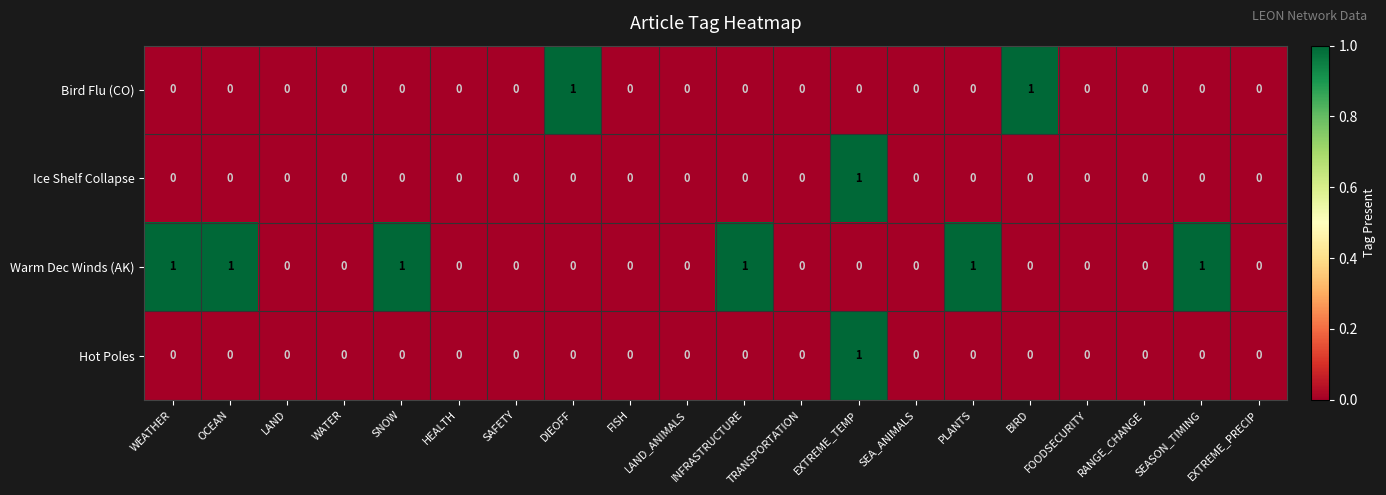

Is it true that Hot Poles equals -1 at SNOW?

False